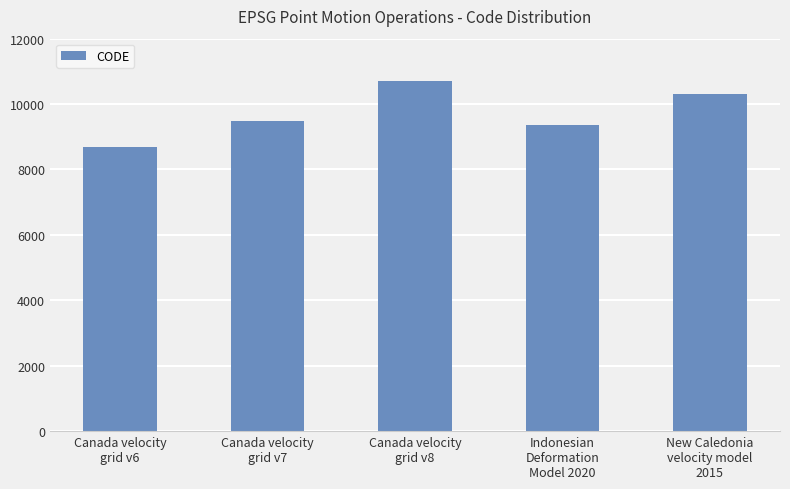

Reading left to right, extract all data points from this chart.

Canada velocity
grid v6=8676	Canada velocity
grid v7=9483	Canada velocity
grid v8=10707	Indonesian
Deformation
Model 2020=9375	New Caledonia
velocity model
2015=10323